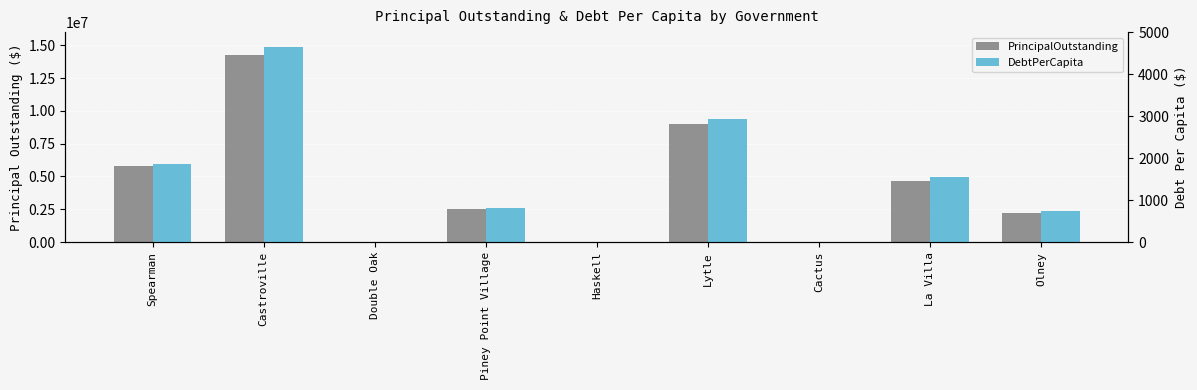

Is it true that PrincipalOutstanding equals 0.0 at Haskell?

True